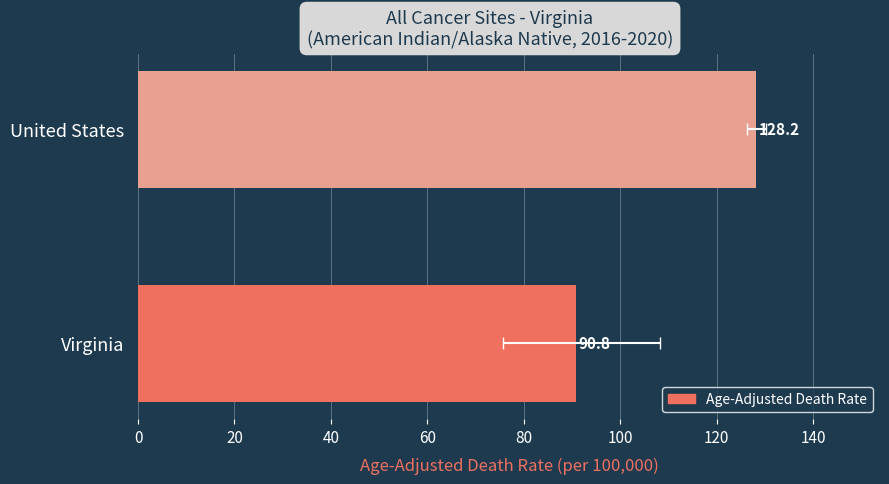

Reading right to left, what are all the values shown in this chart?

128.2	90.8